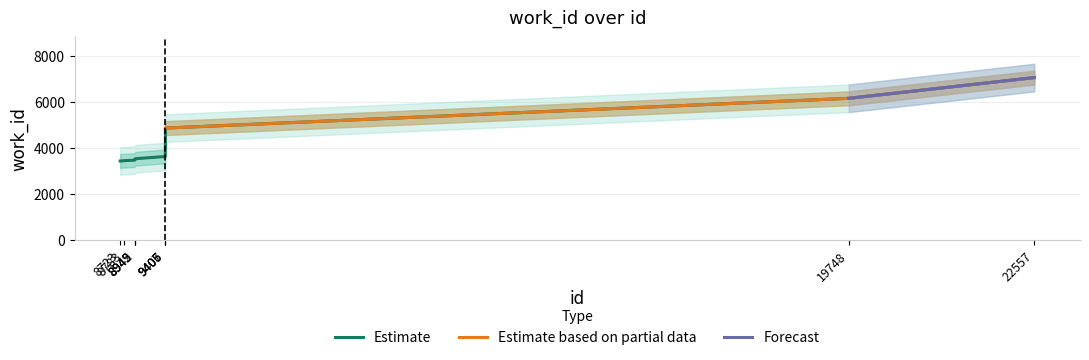

Rank the categories by value from highest to lowest.

22557, 19748, 9405, 9406, 9407, 8949, 8945, 8942, 8783, 8723